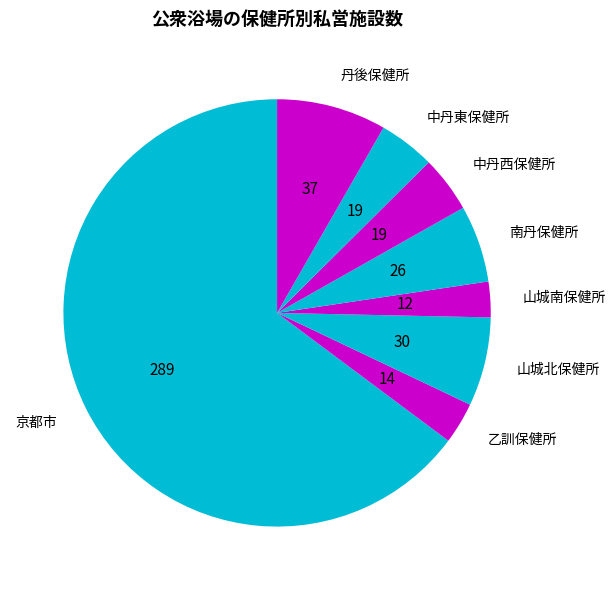

Which slice represents more than half of the pie?

京都市